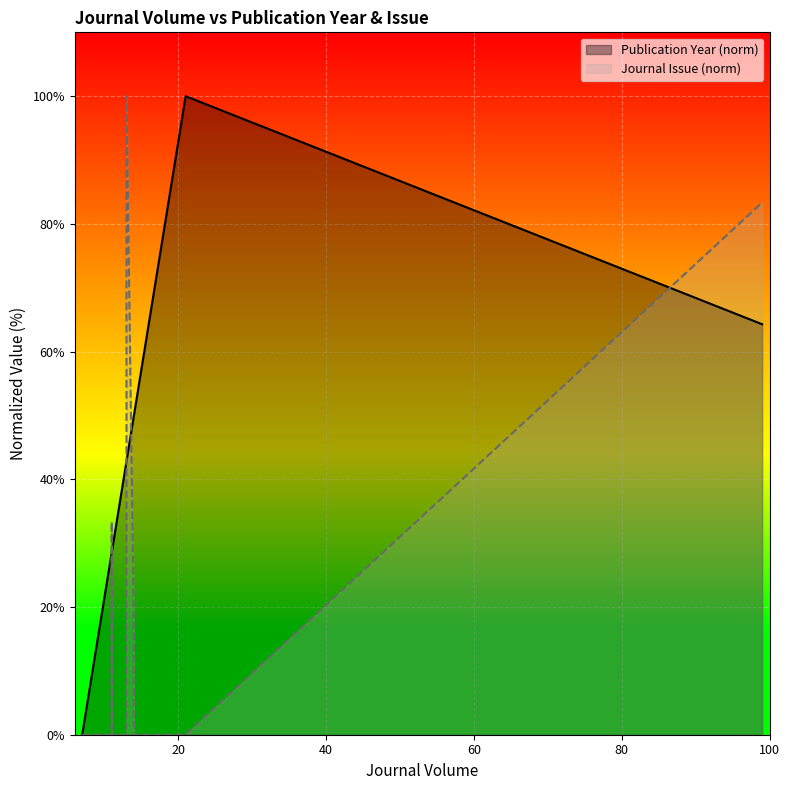

True or false: Publication Year (norm) and Journal Issue (norm) intersect in this chart.

True